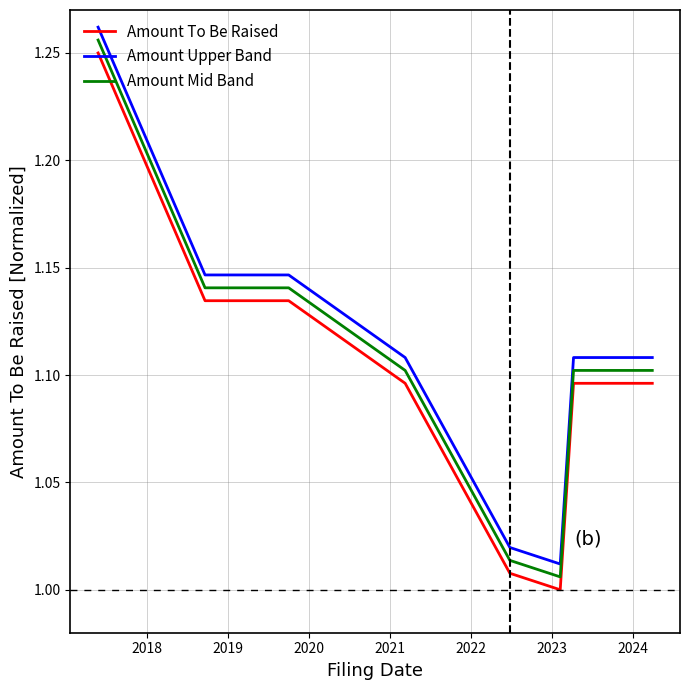

True or false: Amount To Be Raised and Amount Mid Band cross at least once.

False